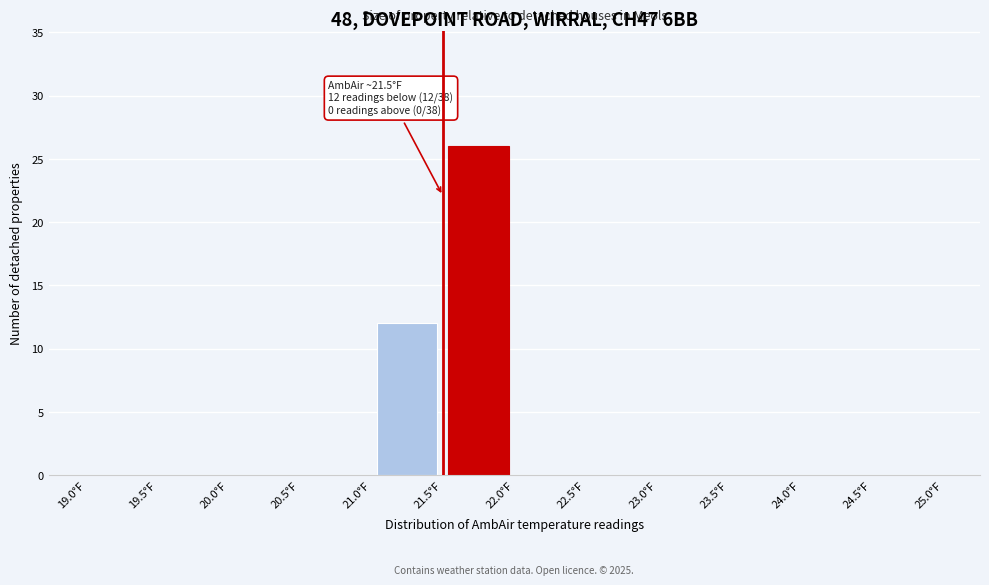

Which range on the x-axis has the tallest bar?

21.5 to 22.0